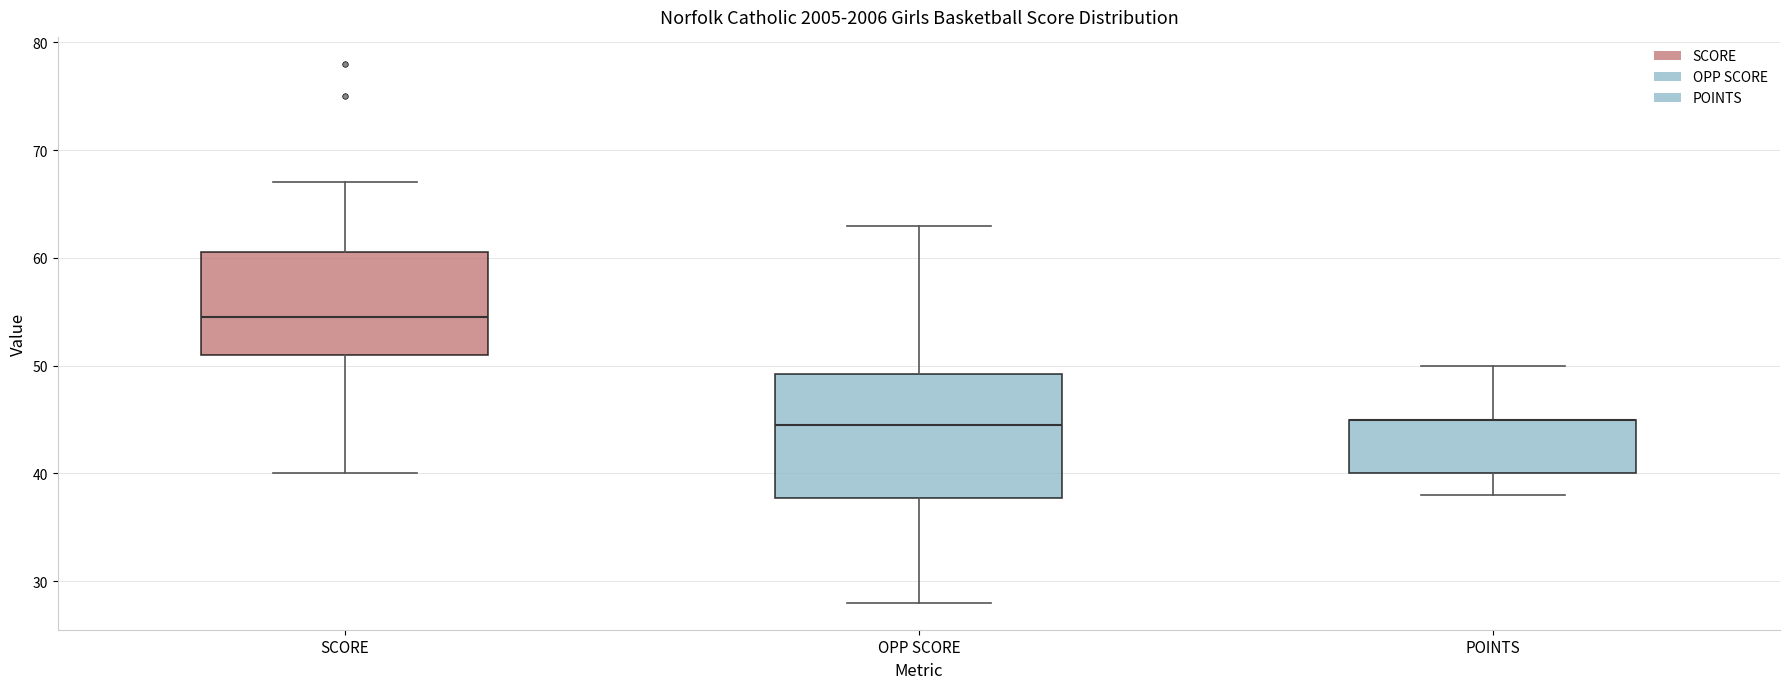

Reading left to right, transcribe this box plot: for each box, give where its median line is, the range the box spans, and where its two whiskers end, as read against the y-axis. The values are not printed on the chart, so give them approximately, as read against the axis.

SCORE: median 55, box 51 to 61, whiskers 40 to 67
OPP SCORE: median 45, box 38 to 49, whiskers 28 to 63
POINTS: median 45 (drawn on the box's upper edge), box 40 to 45, whiskers 38 to 50